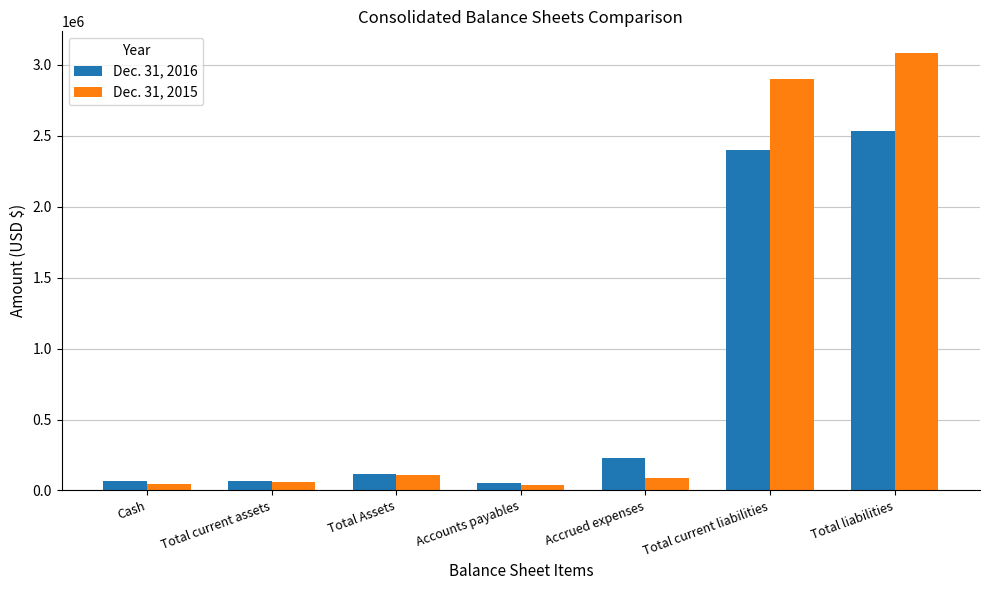

Which label corresponds to the largest value in the chart?

Total liabilities